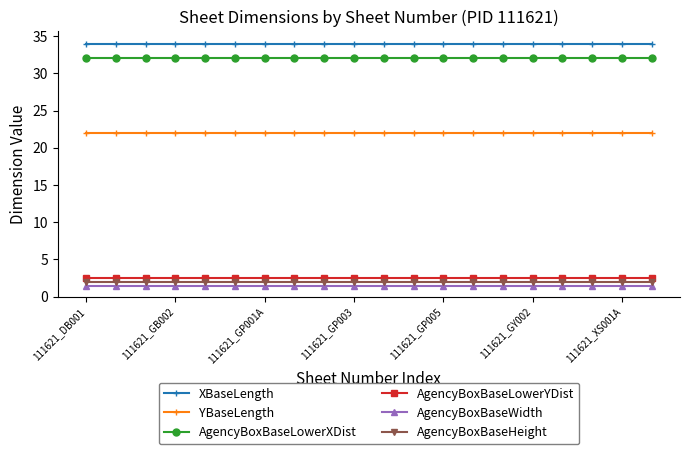

How many lines are shown in the chart?

6